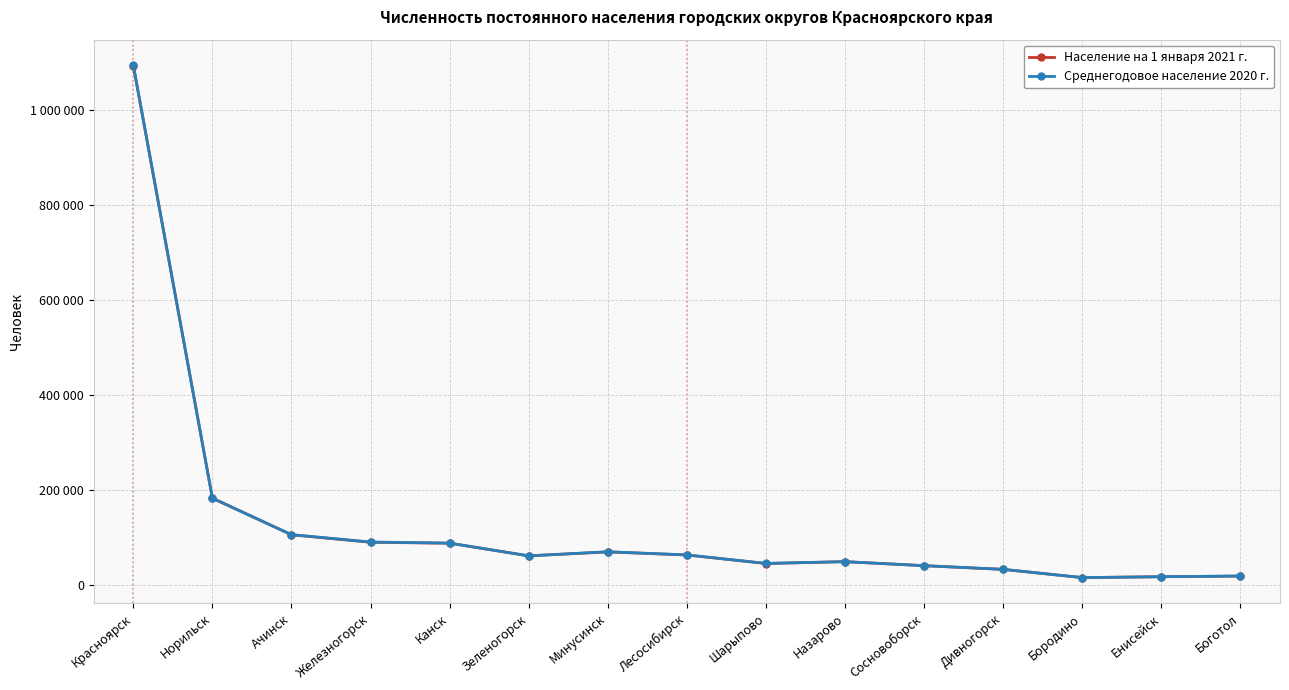

What is the difference between the maximum and minimum values in the Среднегодовое население 2020 г. series?

1078058